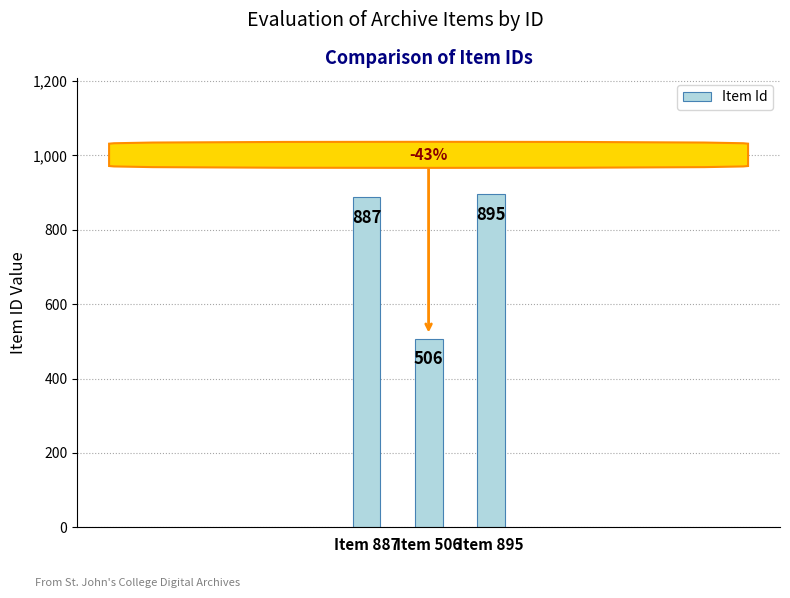

What is the label of the 2nd bar from the right?

Item 506